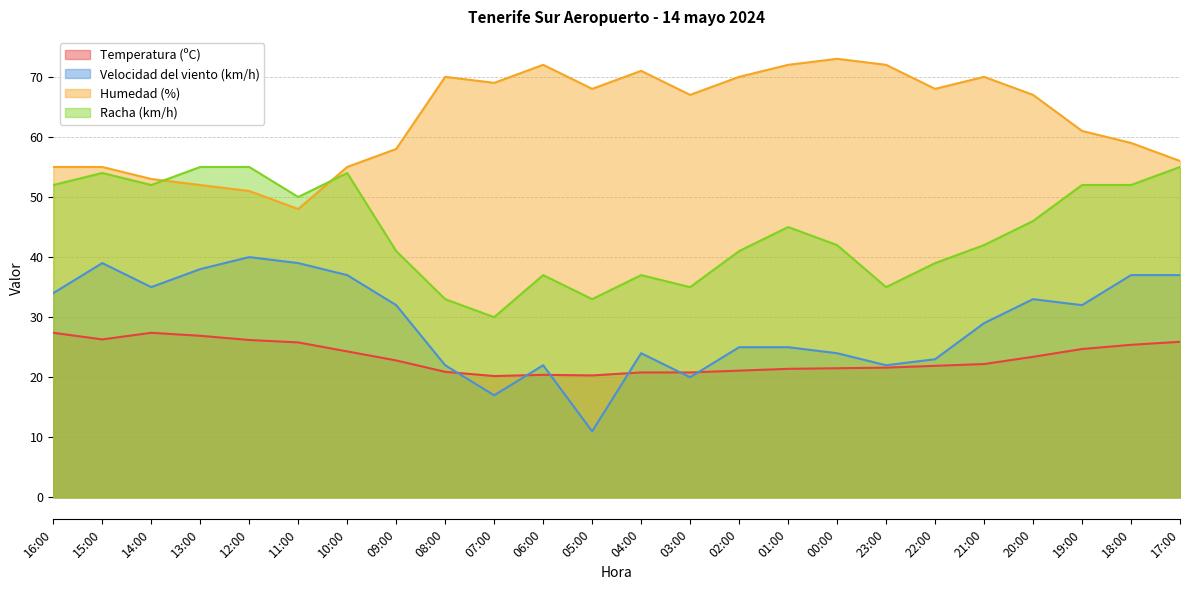

True or false: Velocidad del viento (km/h) and Racha (km/h) intersect in this chart.

False